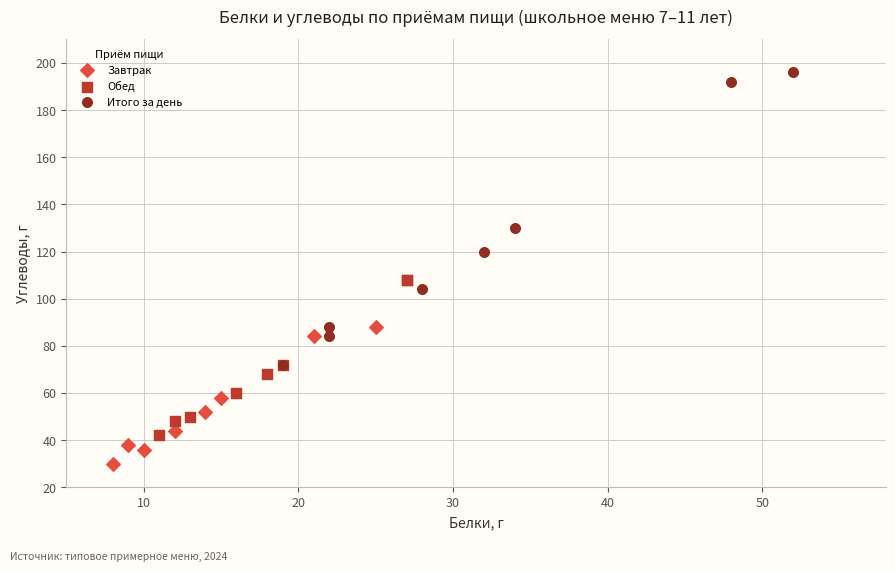

Which series has the largest Y range (max minus min)?

Итого за день